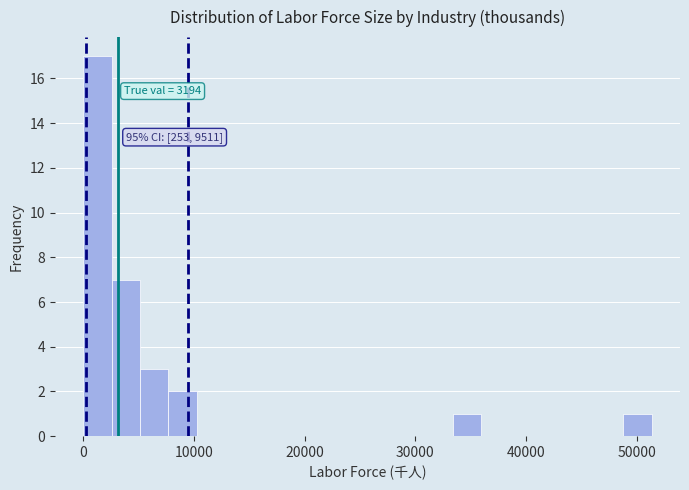

Around what value on the x-axis is the tallest bar? Give the approximate position of its centre, as read against the axis.

1000